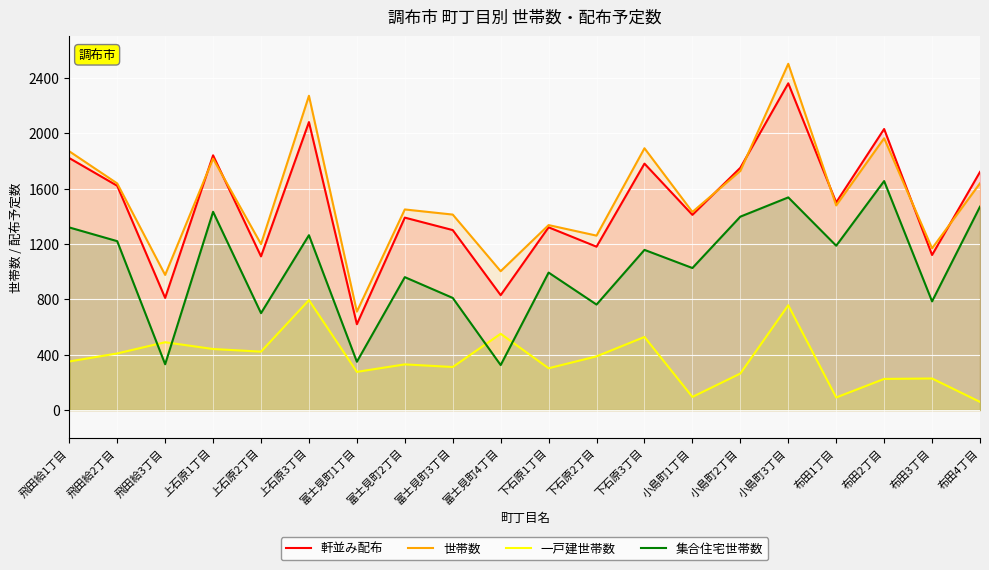

At which category is the sum across all series the highest?

小島町3丁目